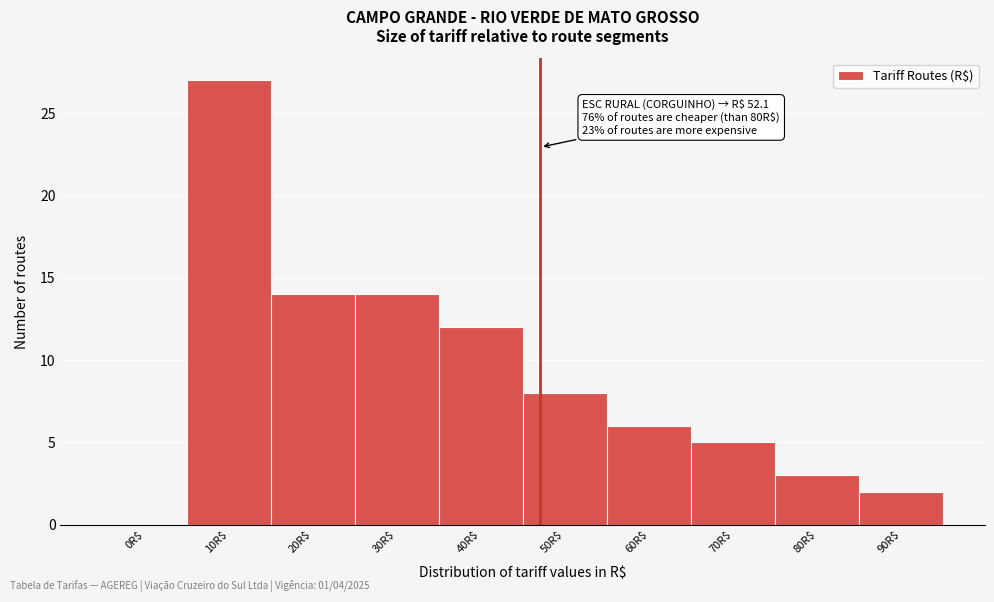

The chart shows a value of 12 at 40R$. True or false?

True